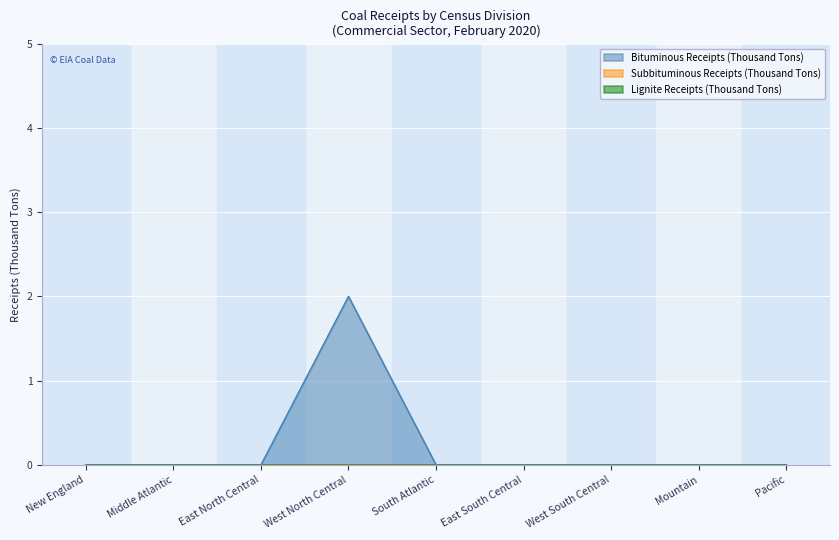

At which label is Bituminous Receipts (Thousand Tons) closest to 1?

New England